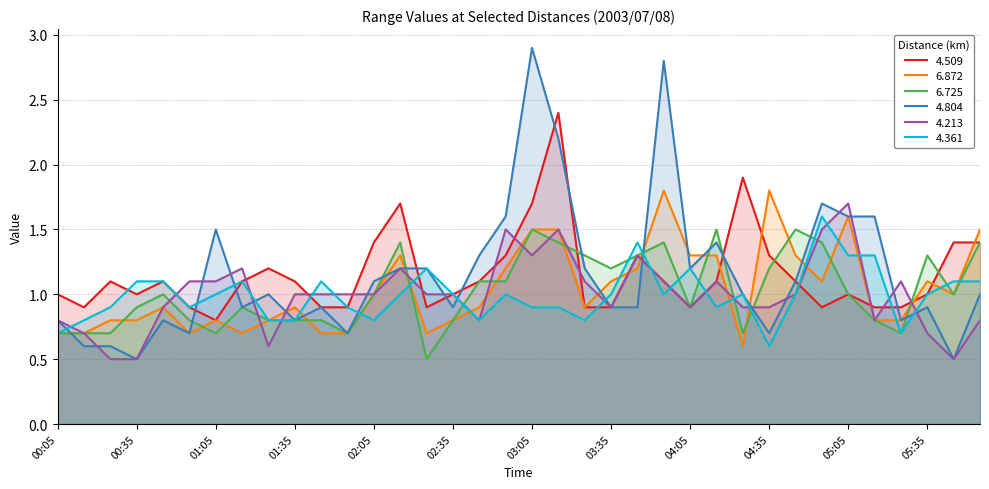

The 6.872 series shows 1.1 at 04:55. True or false?

True